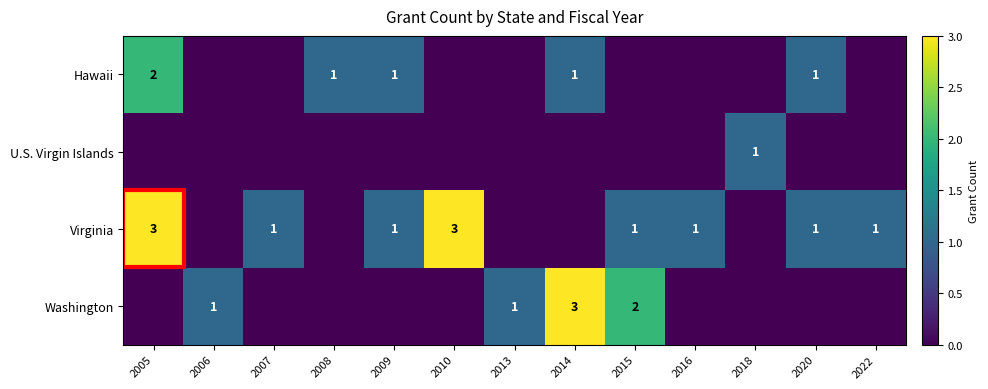

What is the spread (max minus min) of values at 2022?

1